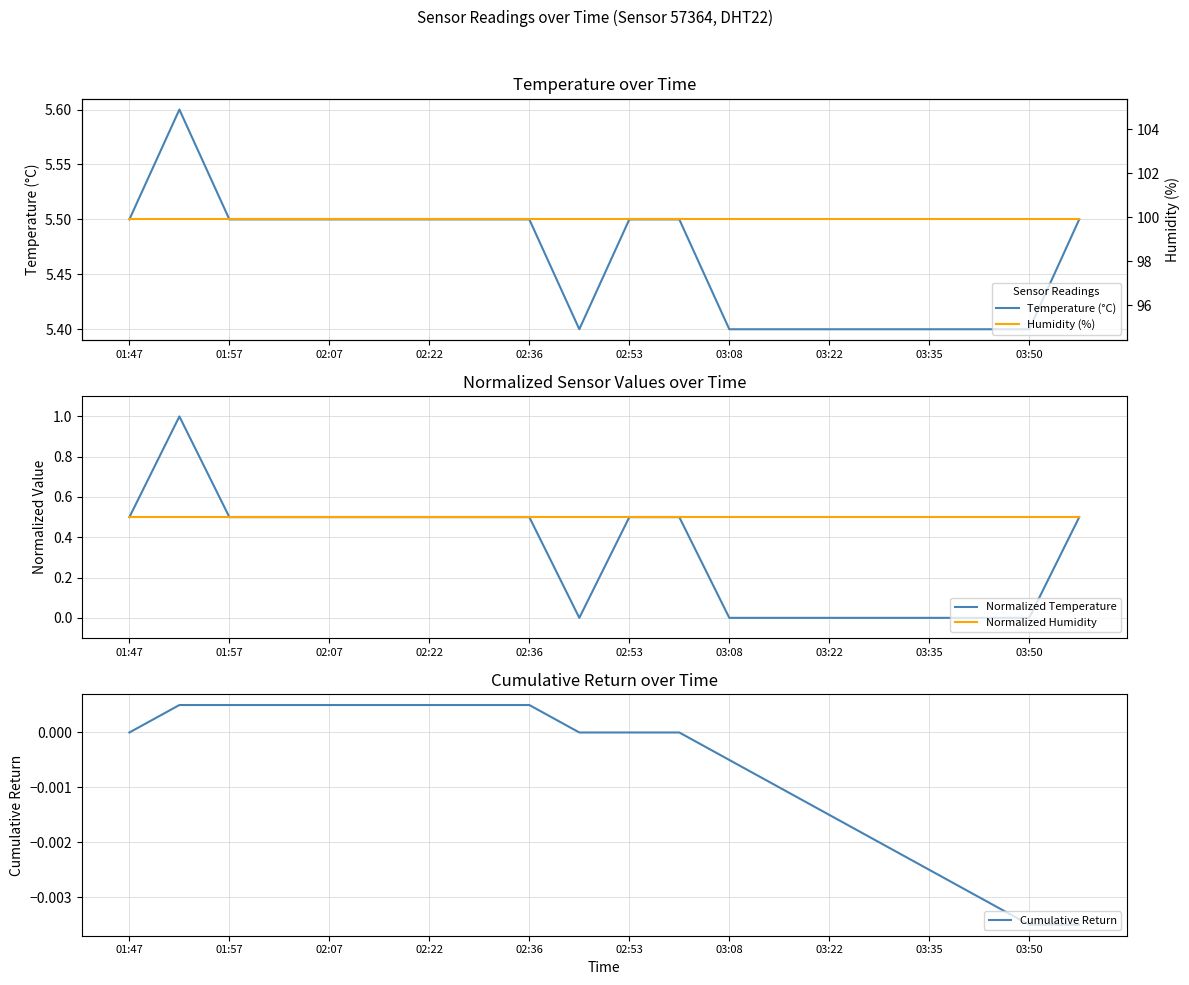

What is the minimum value for Temperature (°C)?

5.4